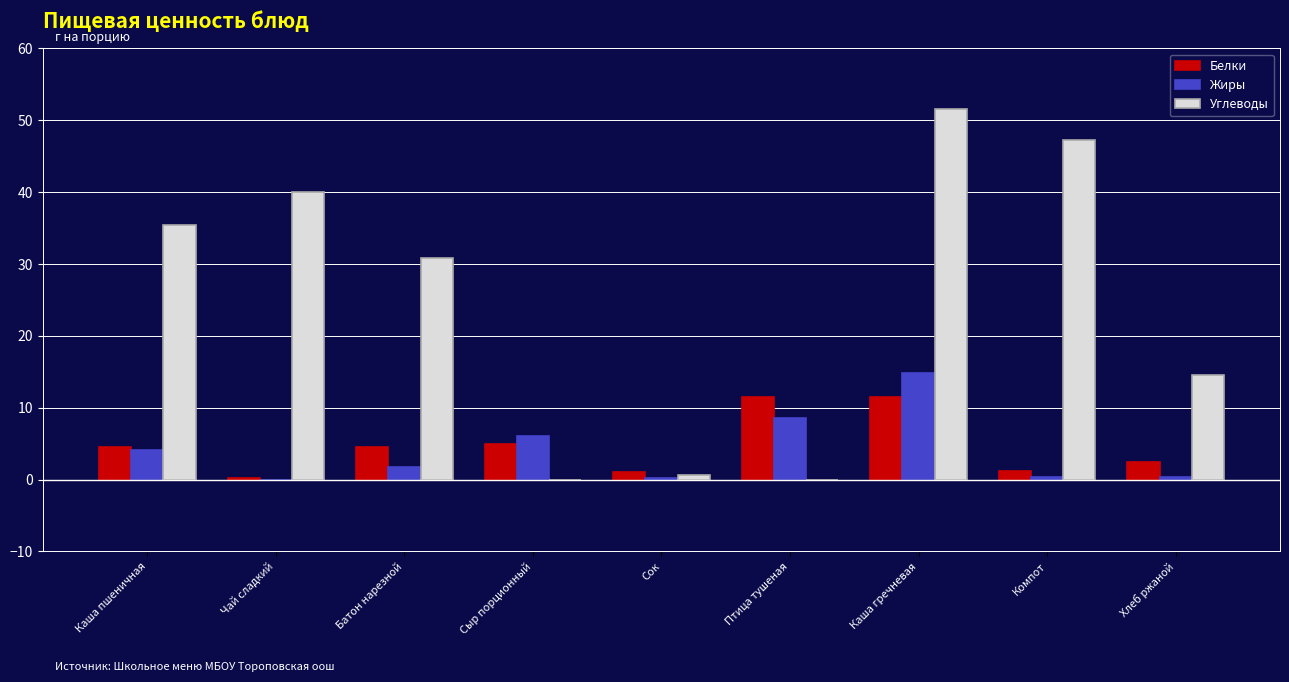

How many groups of bars are there?

9